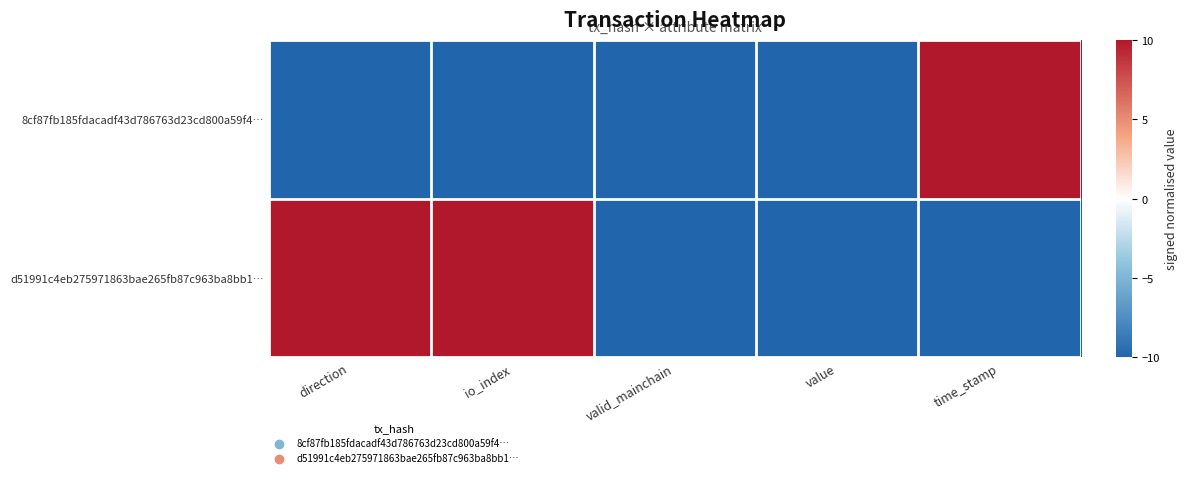

At valid_mainchain, list the series in order from smallest to largest.

8cf87fb185fdacadf43d786763d23cd800a59f4…, d51991c4eb275971863bae265fb87c963ba8bb1…